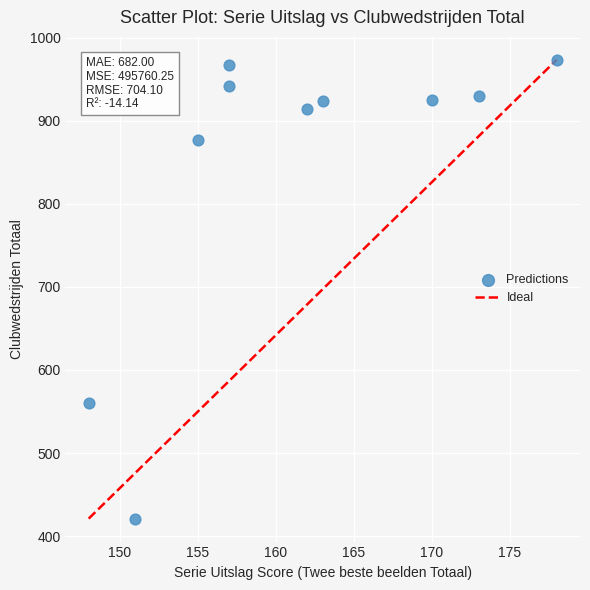

What is the average X value?

161.4